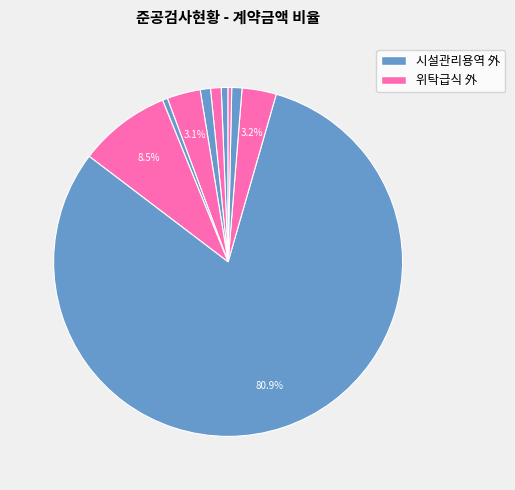

How many slices are in this pie chart?

10